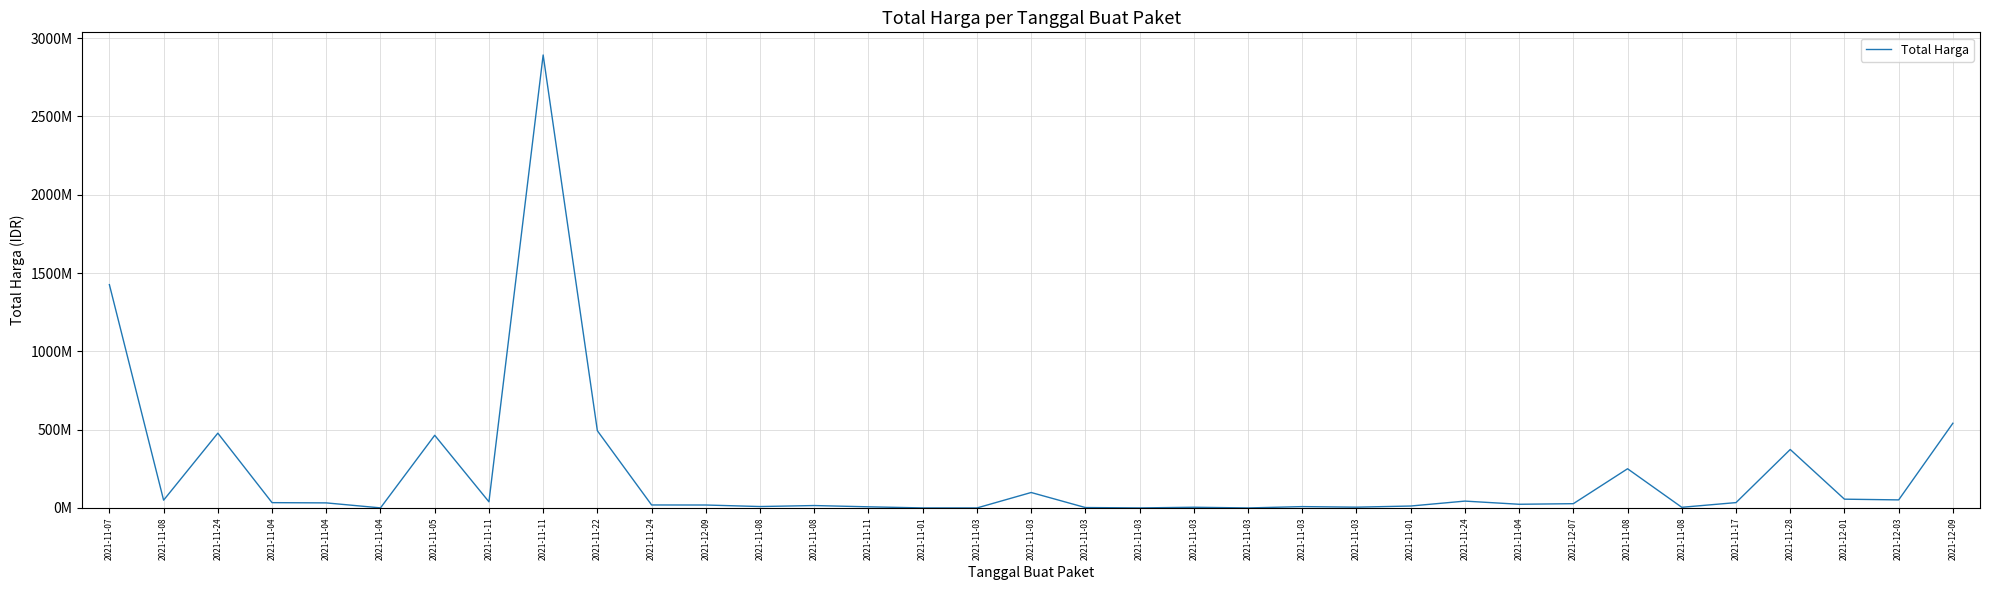

Does the chart display data point markers on the line(s)?

No